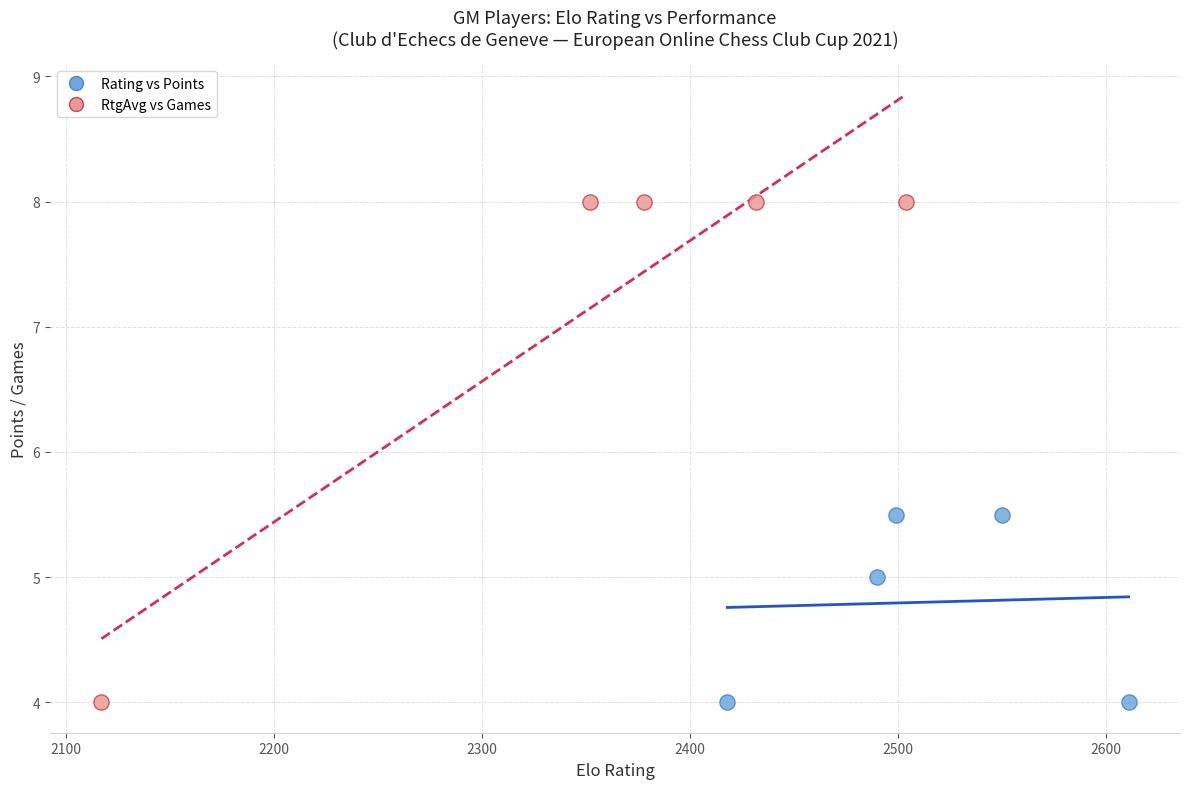

Which series has the largest Y range (max minus min)?

RtgAvg vs Games